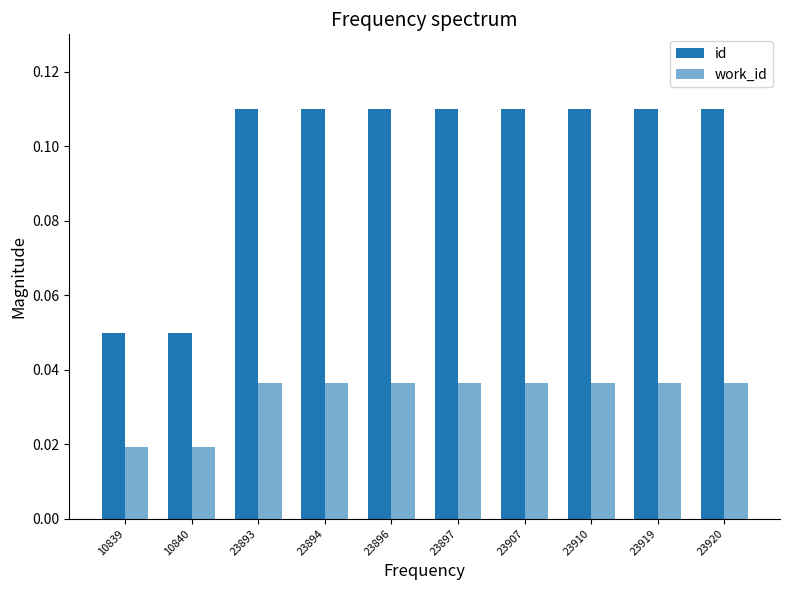

Reading left to right, transcribe all the data shown in this chart.

id: 10839=0.0	10840=0.0	23893=0.1	23894=0.1	23896=0.1	23897=0.1	23907=0.1	23910=0.1	23919=0.1	23920=0.1
work_id: 10839=0.0	10840=0.0	23893=0.0	23894=0.0	23896=0.0	23897=0.0	23907=0.0	23910=0.0	23919=0.0	23920=0.0